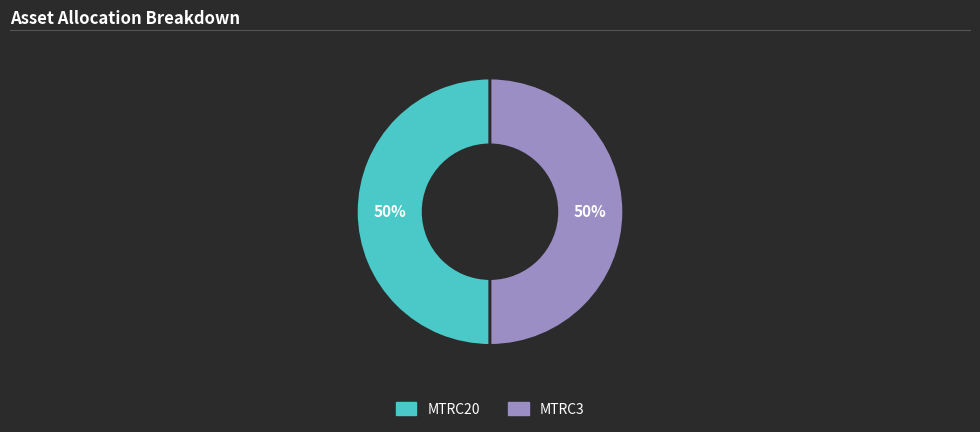

The MTRC3 slice represents 50% of the pie. True or false?

True